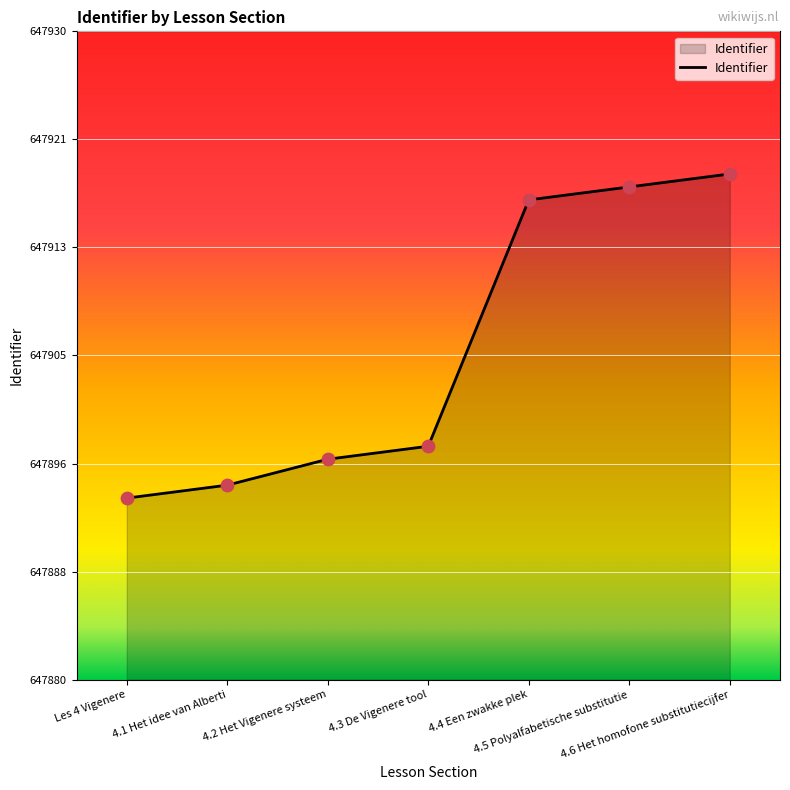

Is this an area chart (filled region under the line)?

Yes